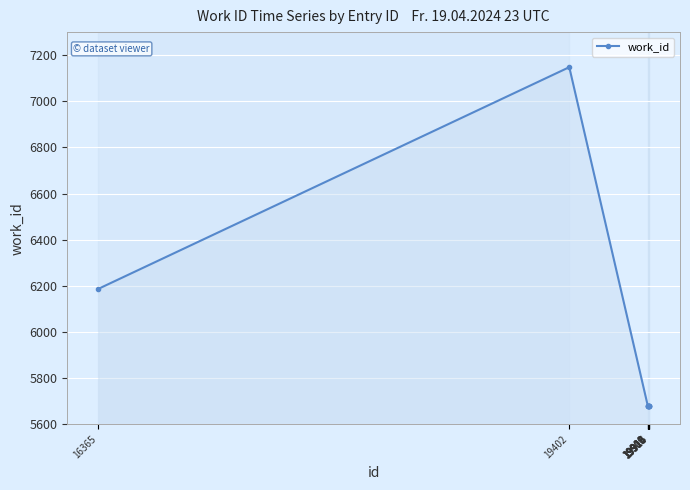

What is the average value?

5878